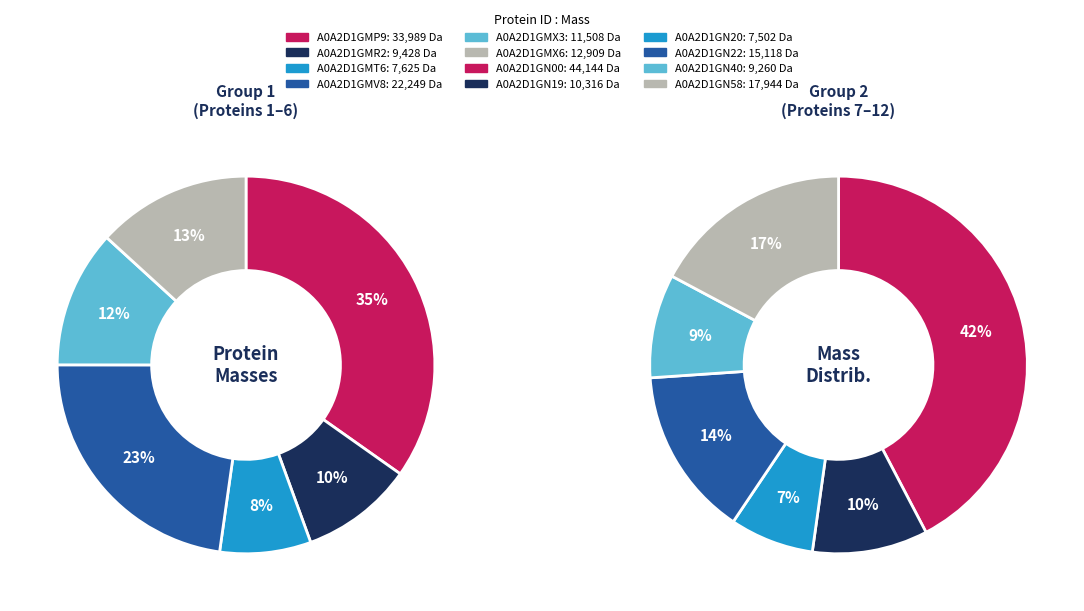

True or false: A0A2D1GN00 accounts for 35% of the total.

False